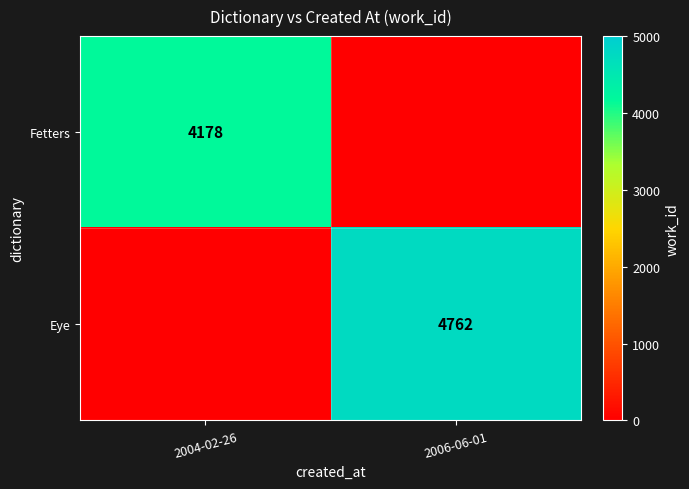

True or false: Eye has a value of 4762 at 2006-06-01.

True